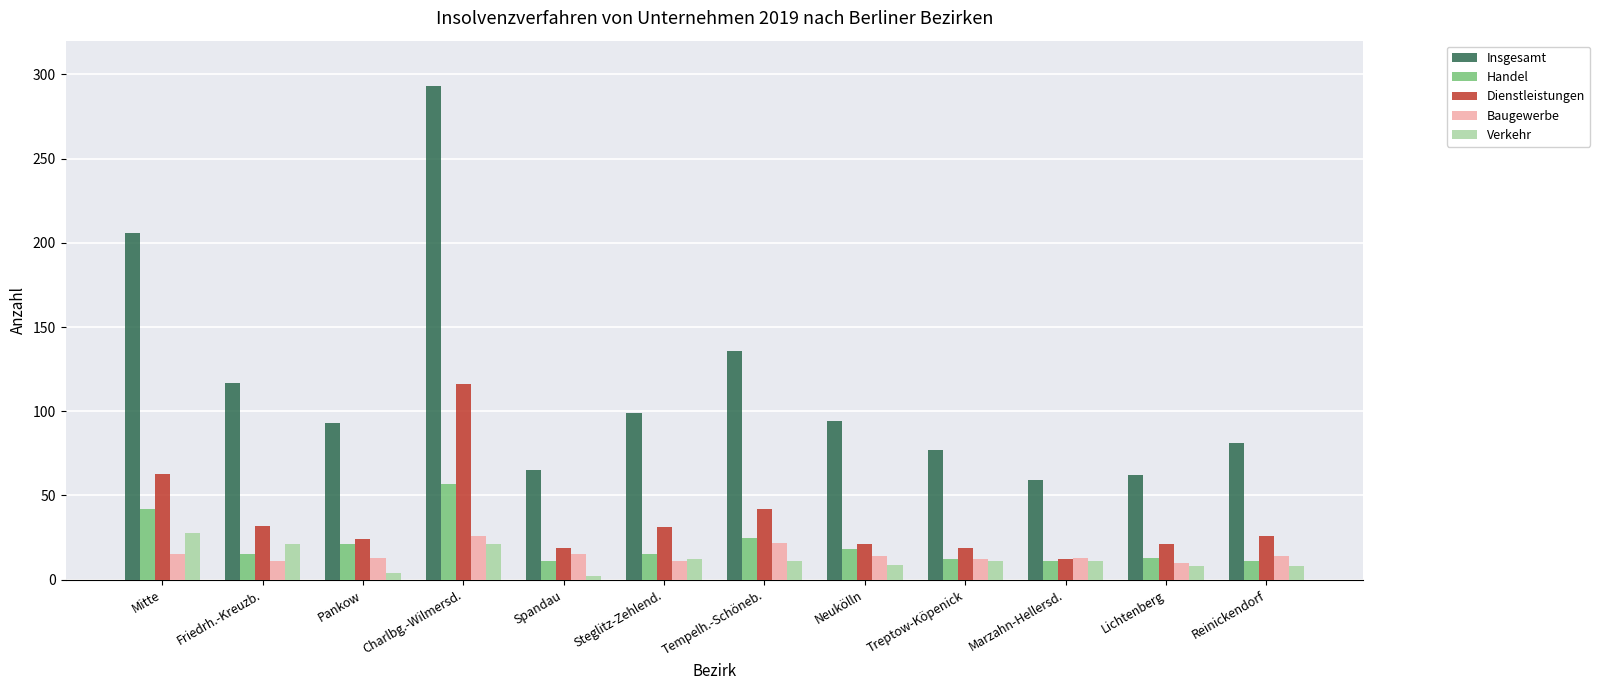

What is the sum of the Insgesamt values at Neukölln and Spandau?

159